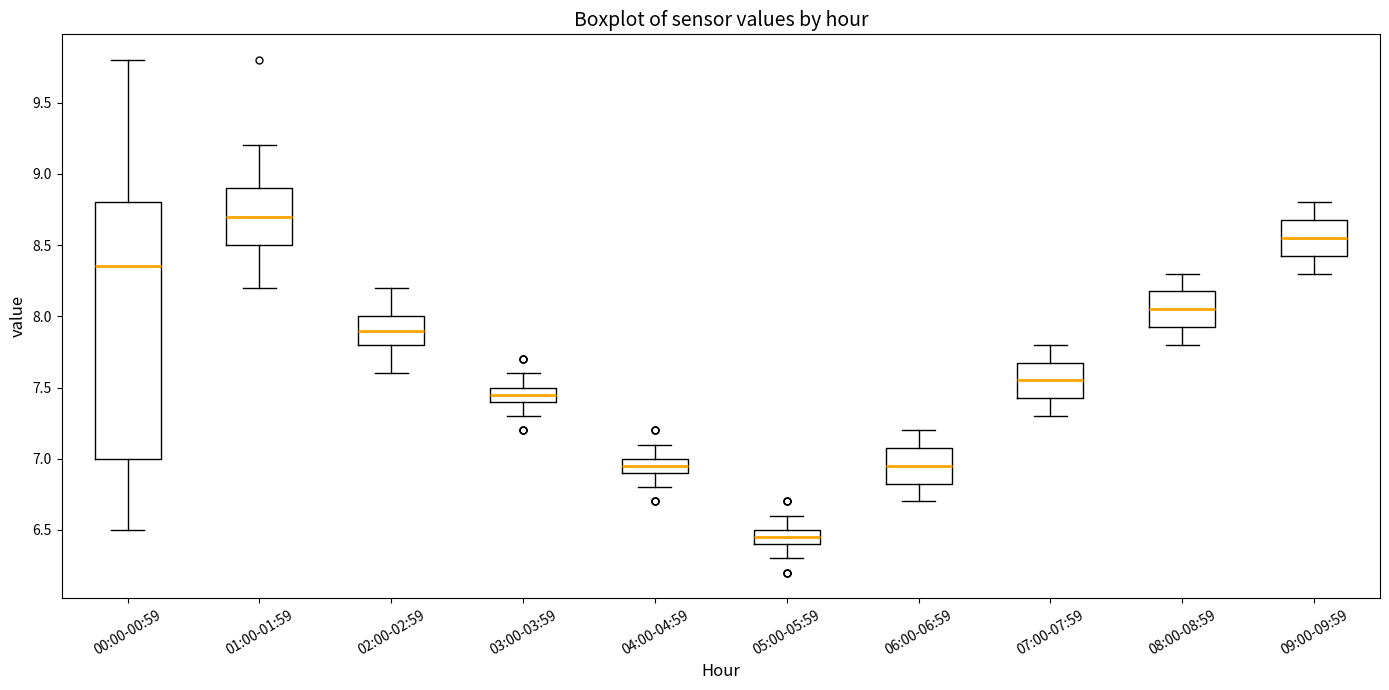

Where is the upper edge of the box for 09:00-09:59 on the y-axis? The values are not printed on the chart, so give them approximately, as read against the axis.

8.70